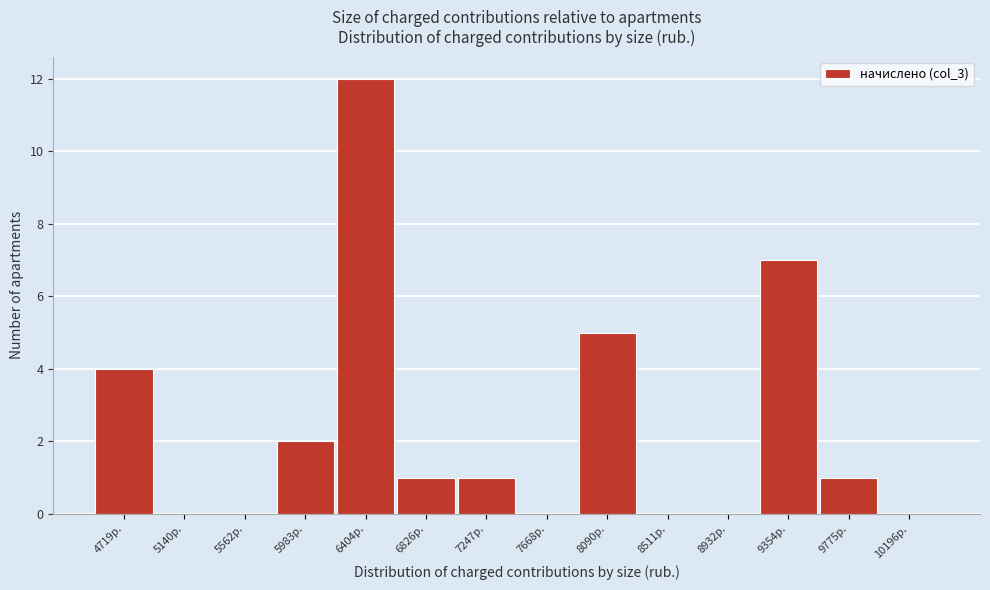

Reading left to right, transcribe all the data shown in this chart.

4719р.=4	5140р.=0	5562р.=0	5983р.=2	6404р.=12	6826р.=1	7247р.=1	7668р.=0	8090р.=5	8511р.=0	8932р.=0	9354р.=7	9775р.=1	10196р.=0